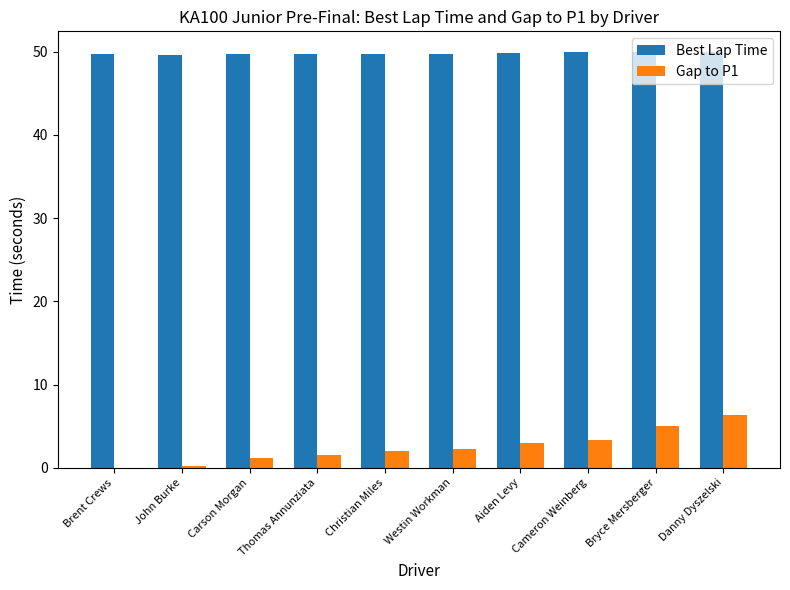

What is the approximate value of Best Lap Time at Bryce Mersberger?

49.9